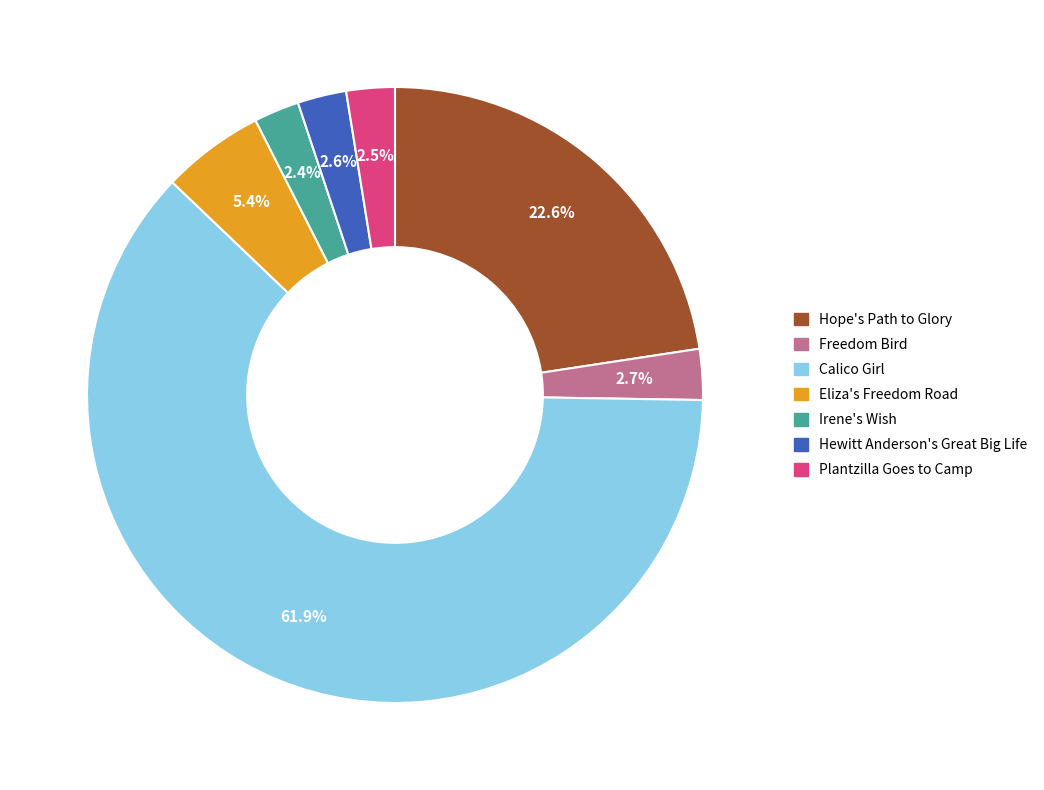

Is the sum of Freedom Bird and Irene's Wish greater than half?

No